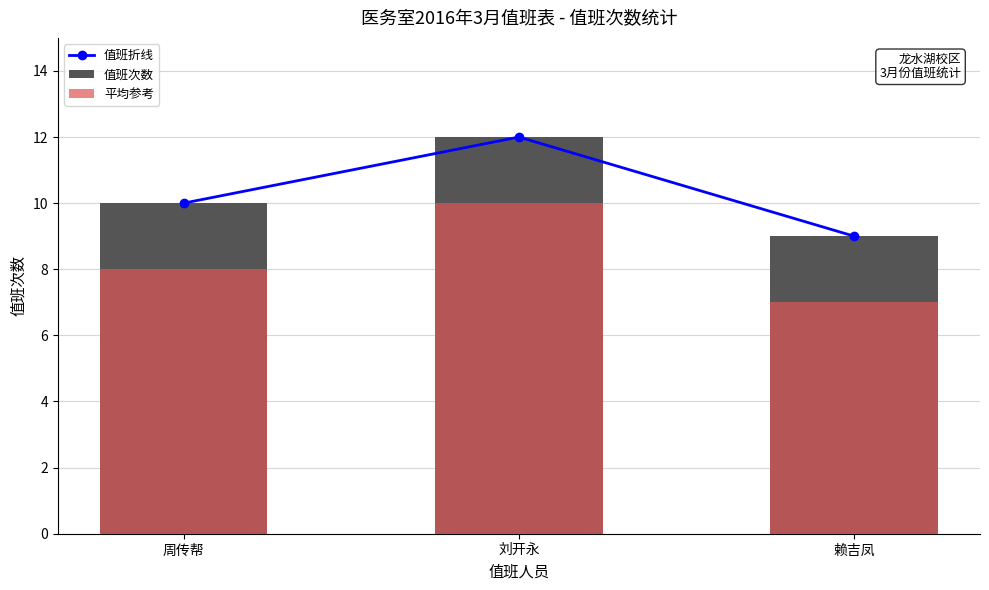

What is the average value of the 平均参考 series?

8